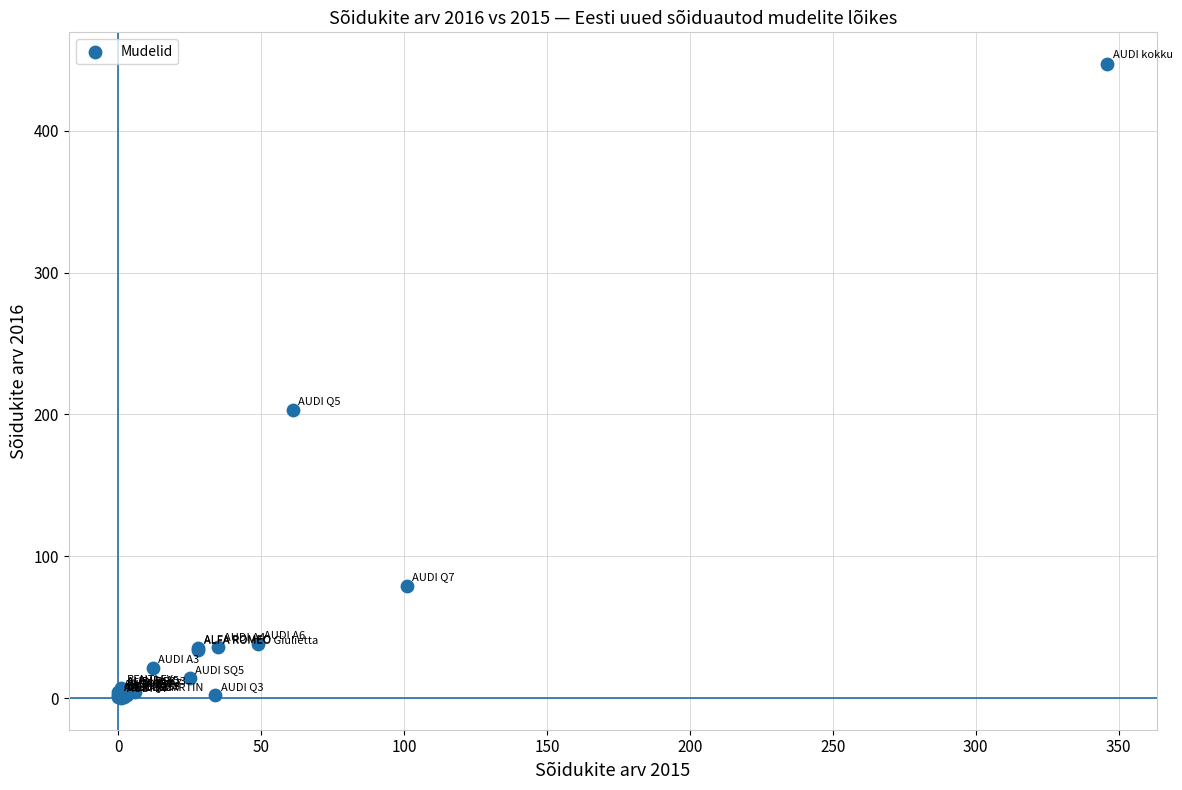

What Y value in the scatter plot is closest to 223?

203